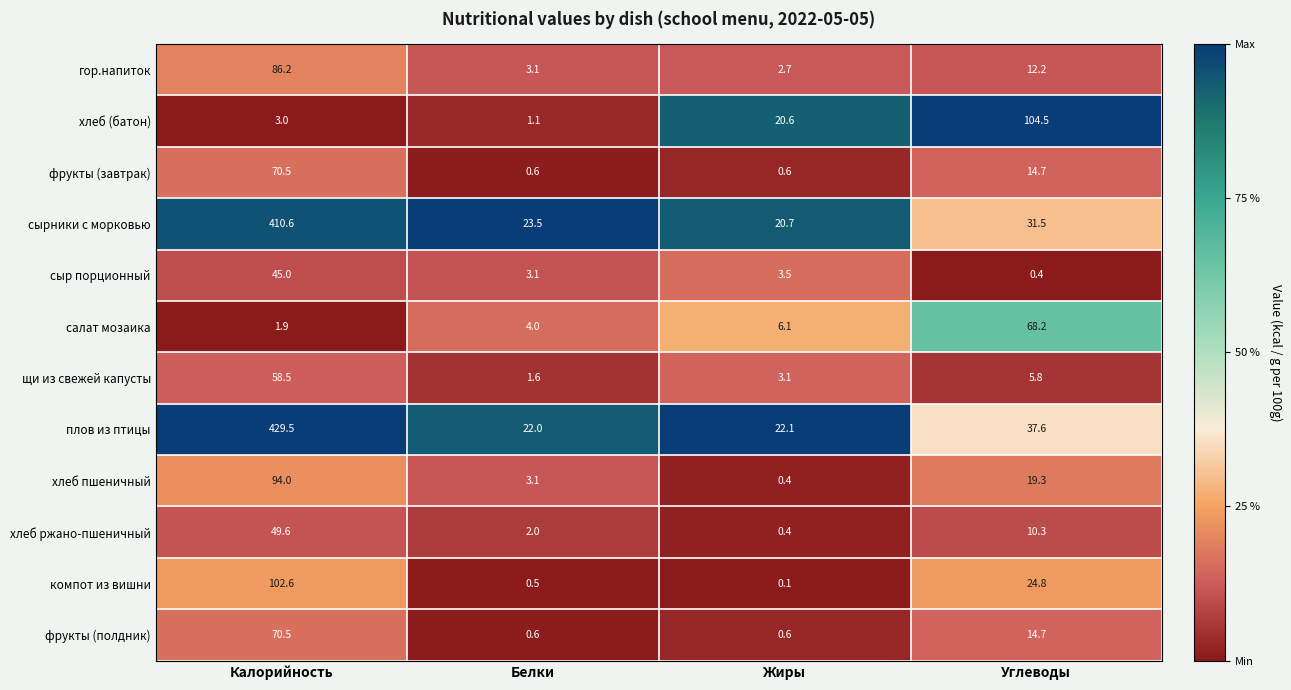

What is the average value of the компот из вишни series?

32.0